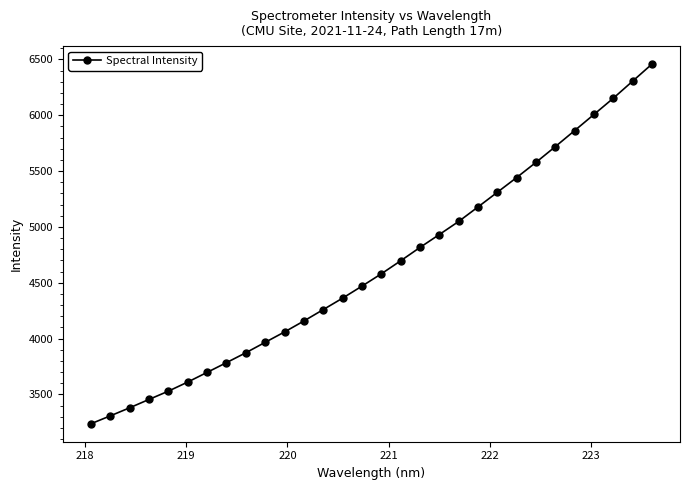

What is the maximum value shown in the chart?

6457.9